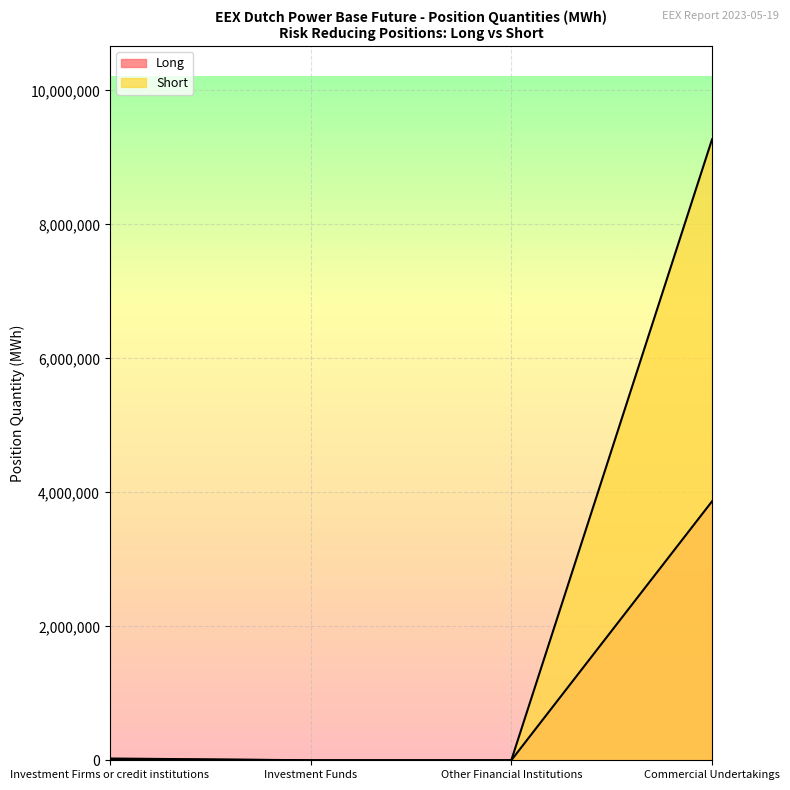

At which category is the sum across all series the highest?

Commercial Undertakings